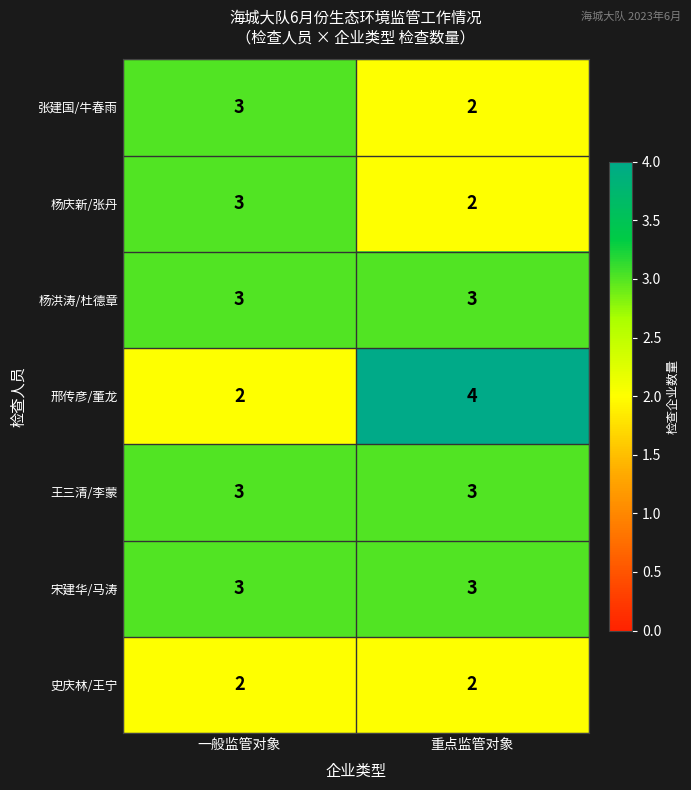

Reading left to right, list all the values displayed in this chart.

张建国/牛春雨: 一般监管对象=3	重点监管对象=2
杨庆新/张丹: 一般监管对象=3	重点监管对象=2
杨洪涛/杜德章: 一般监管对象=3	重点监管对象=3
邢传彦/董龙: 一般监管对象=2	重点监管对象=4
王三清/李蒙: 一般监管对象=3	重点监管对象=3
宋建华/马涛: 一般监管对象=3	重点监管对象=3
史庆林/王宁: 一般监管对象=2	重点监管对象=2